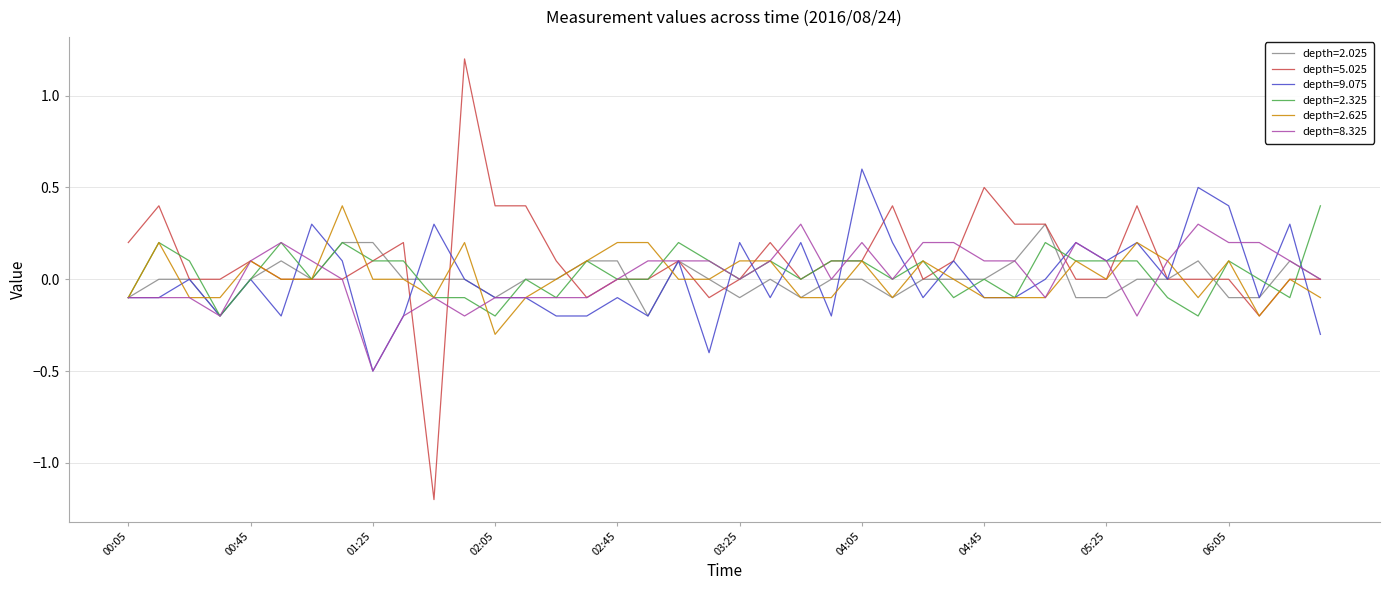

What is the lowest value of the depth=5.025 series?

-1.2